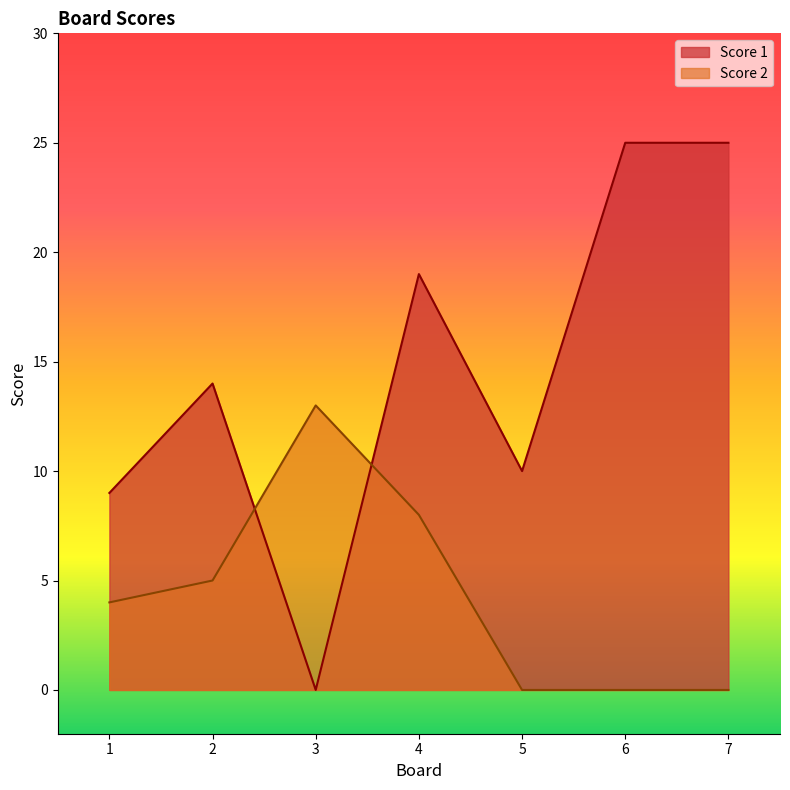

What is the maximum value for Score 2?

13